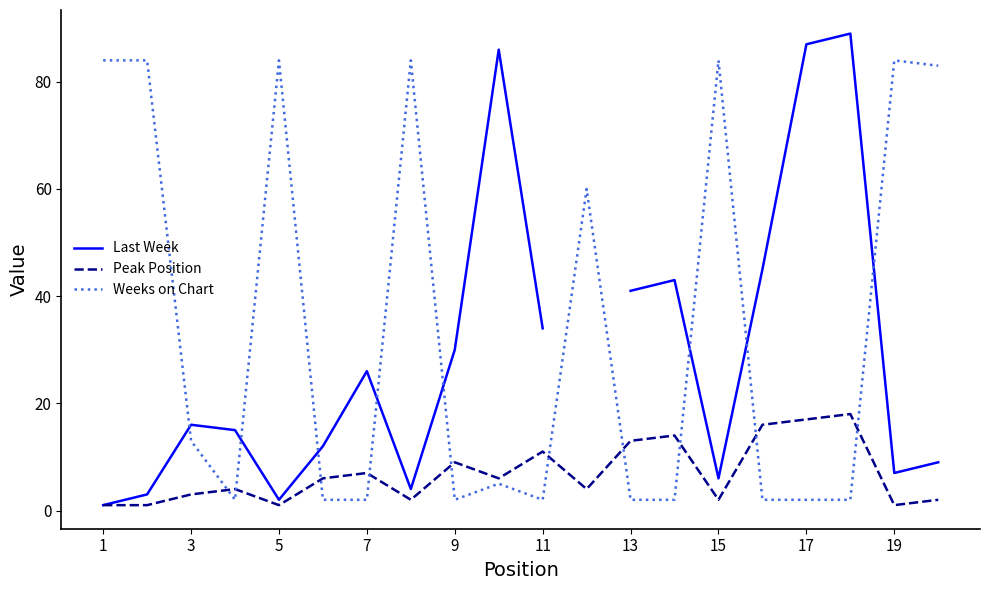

True or false: Weeks on Chart and Peak Position intersect in this chart.

True